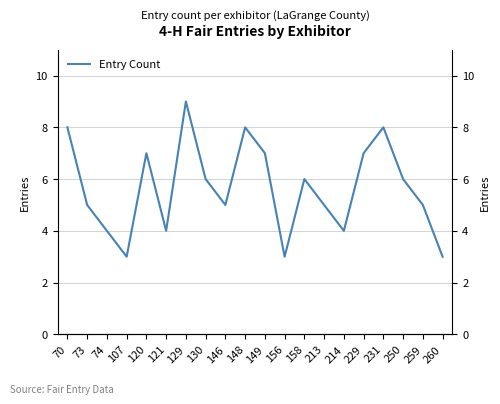

Count the number of categories in the chart.

20